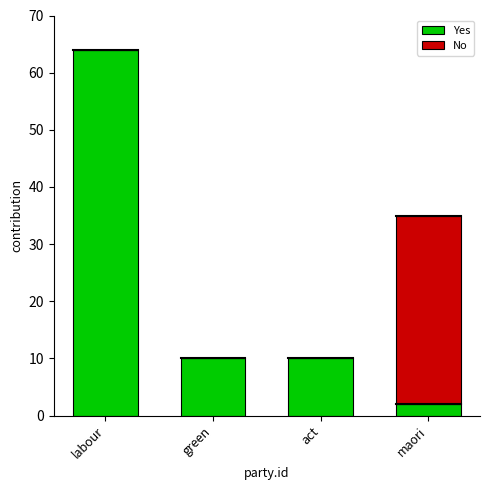

Which category has the highest value in the Yes series?

labour